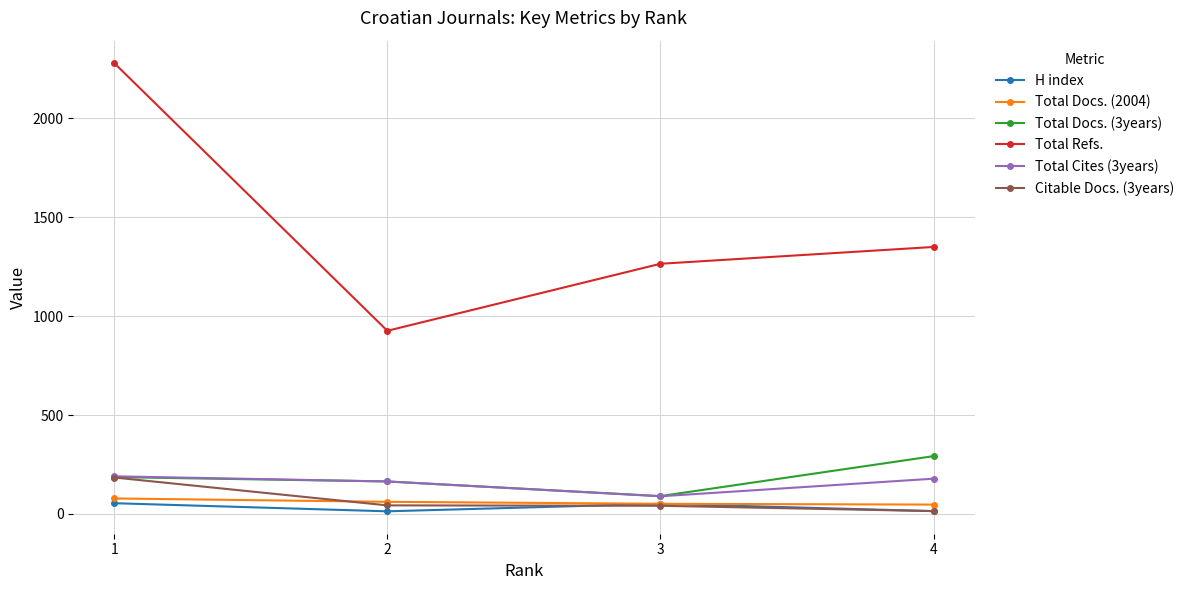

Which series has the widest spread of values?

Total Refs.